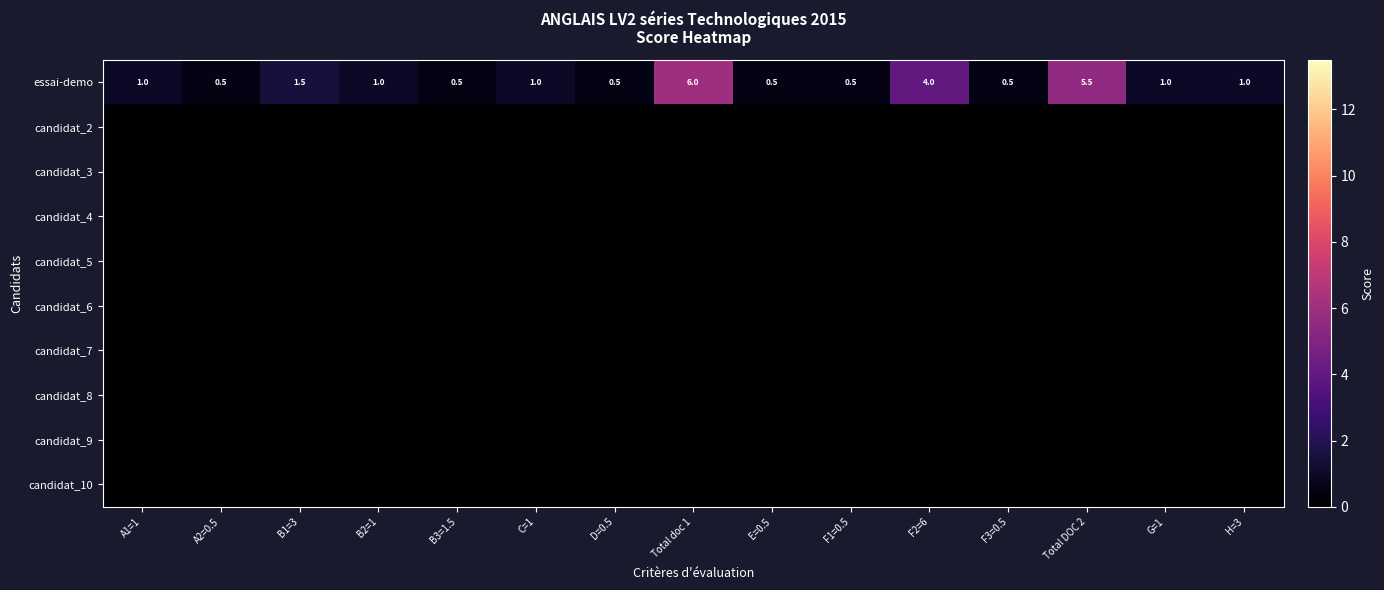

The value of essai-demo at B2=1 is 0.7. True or false?

False